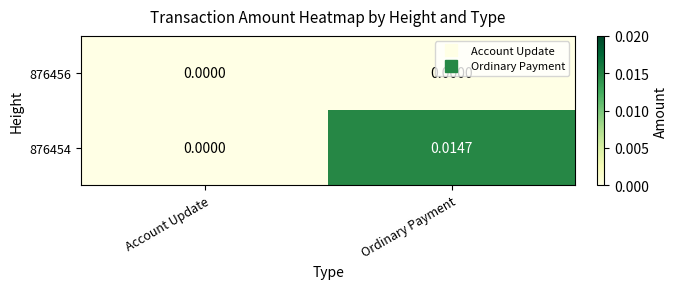

Which category has the lowest value in the 876454 series?

Account Update